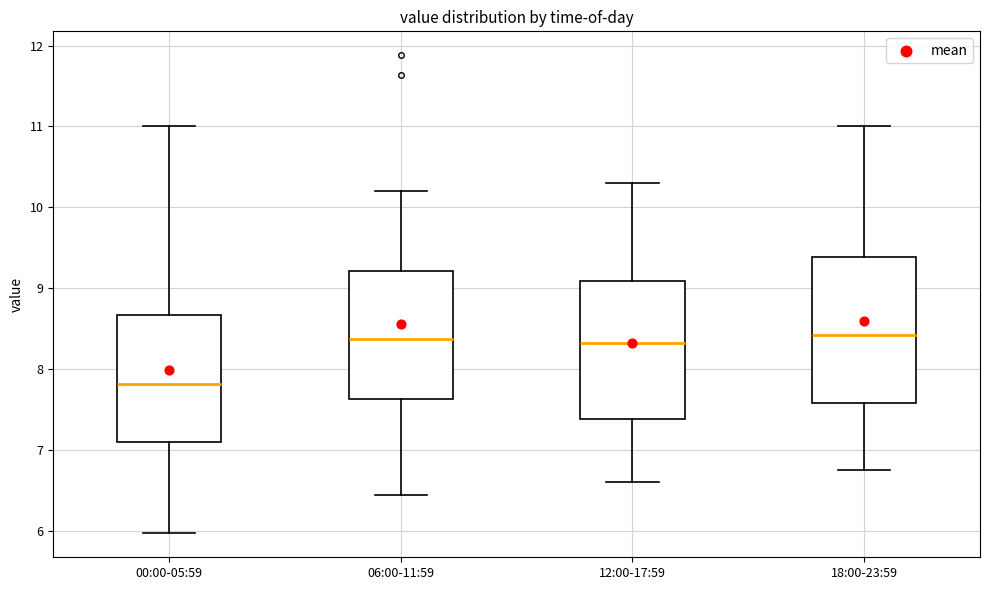

Where is the upper edge of the box for 06:00-11:59 on the y-axis? The values are not printed on the chart, so give them approximately, as read against the axis.

9.2